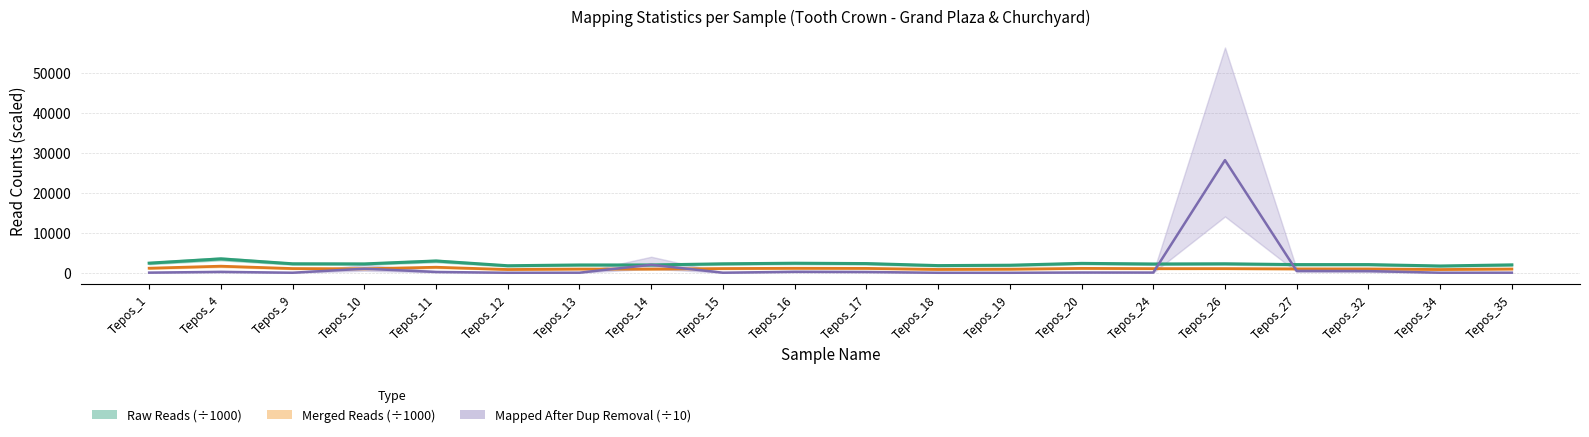

Rank the series by their average value, from highest to lowest.

Raw Reads (k), Mapped Reads /10, Merged Reads (k)